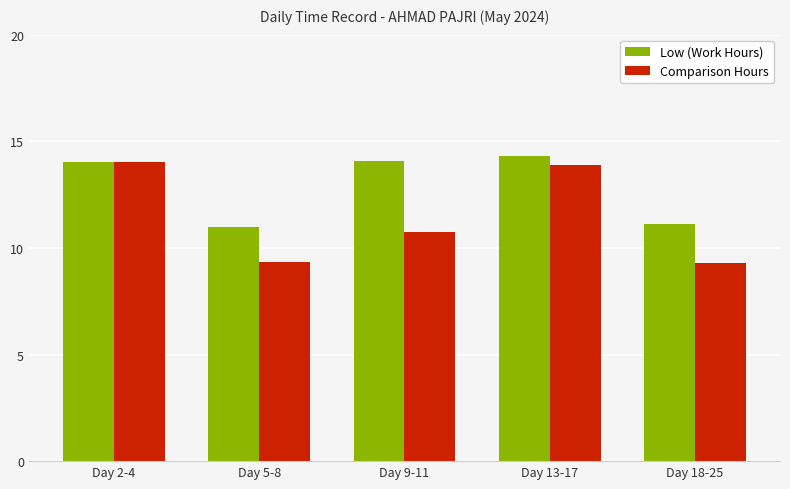

True or false: Comparison Hours has a value of 15.5 at Day 9-11.

False